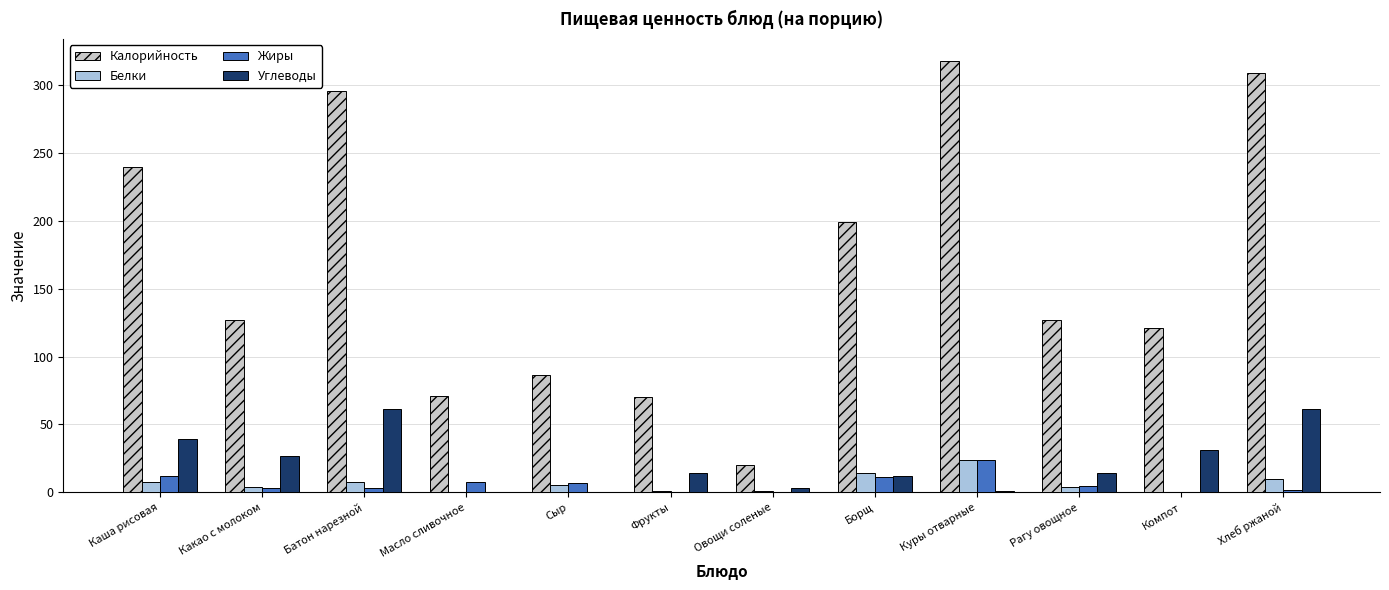

How many groups of bars are there?

12